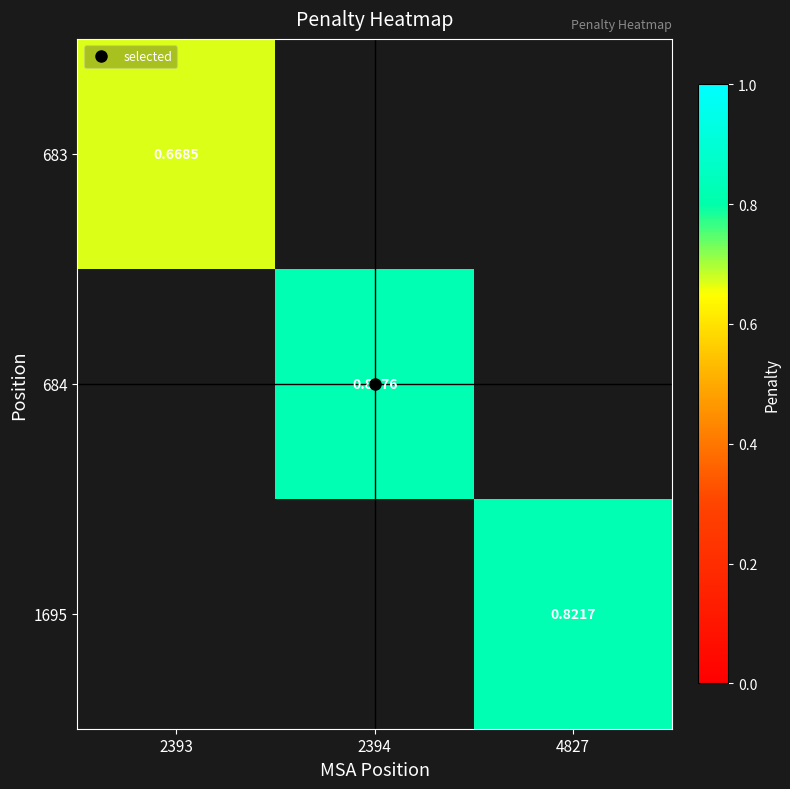

List the series in order of their peak value, lowest first.

683, 684, 1695